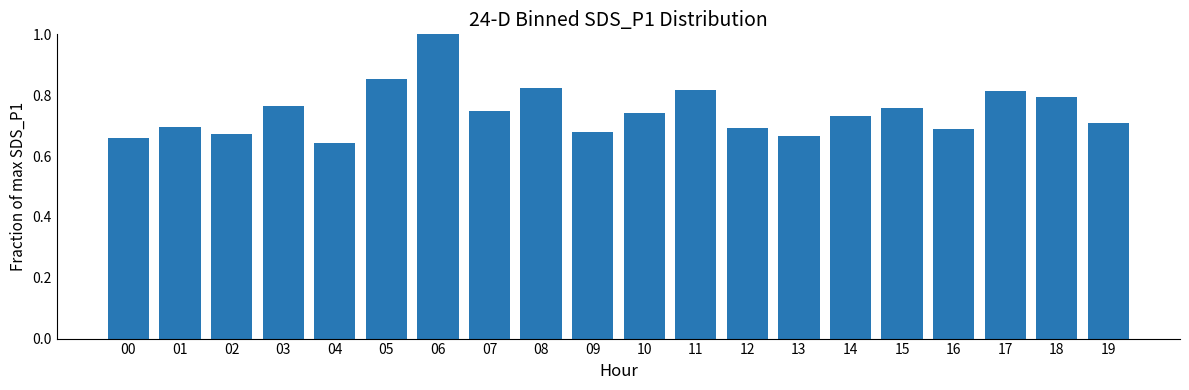

Between 11 and 10, which is larger?

11